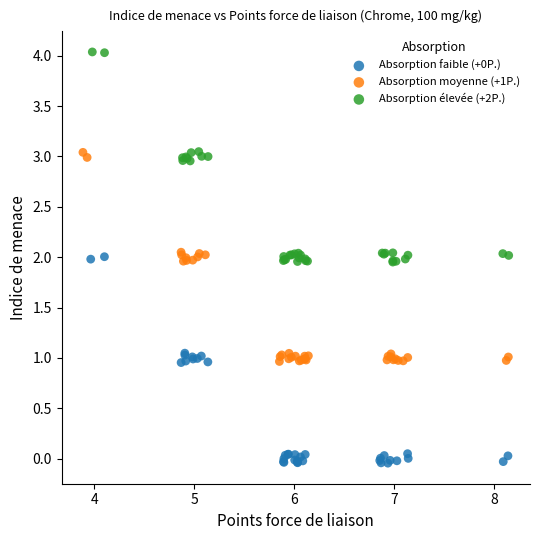

Which series reaches the maximum Y coordinate?

Absorption élevée (+2P.)